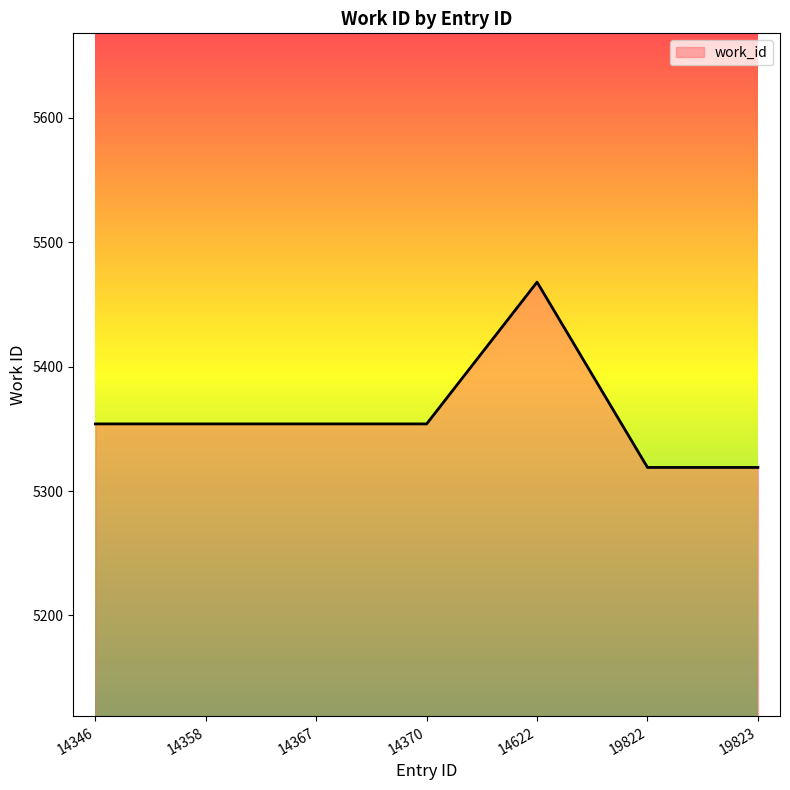

Reading left to right, what are all the values shown in this chart?

5354	5354	5354	5354	5468	5319	5319